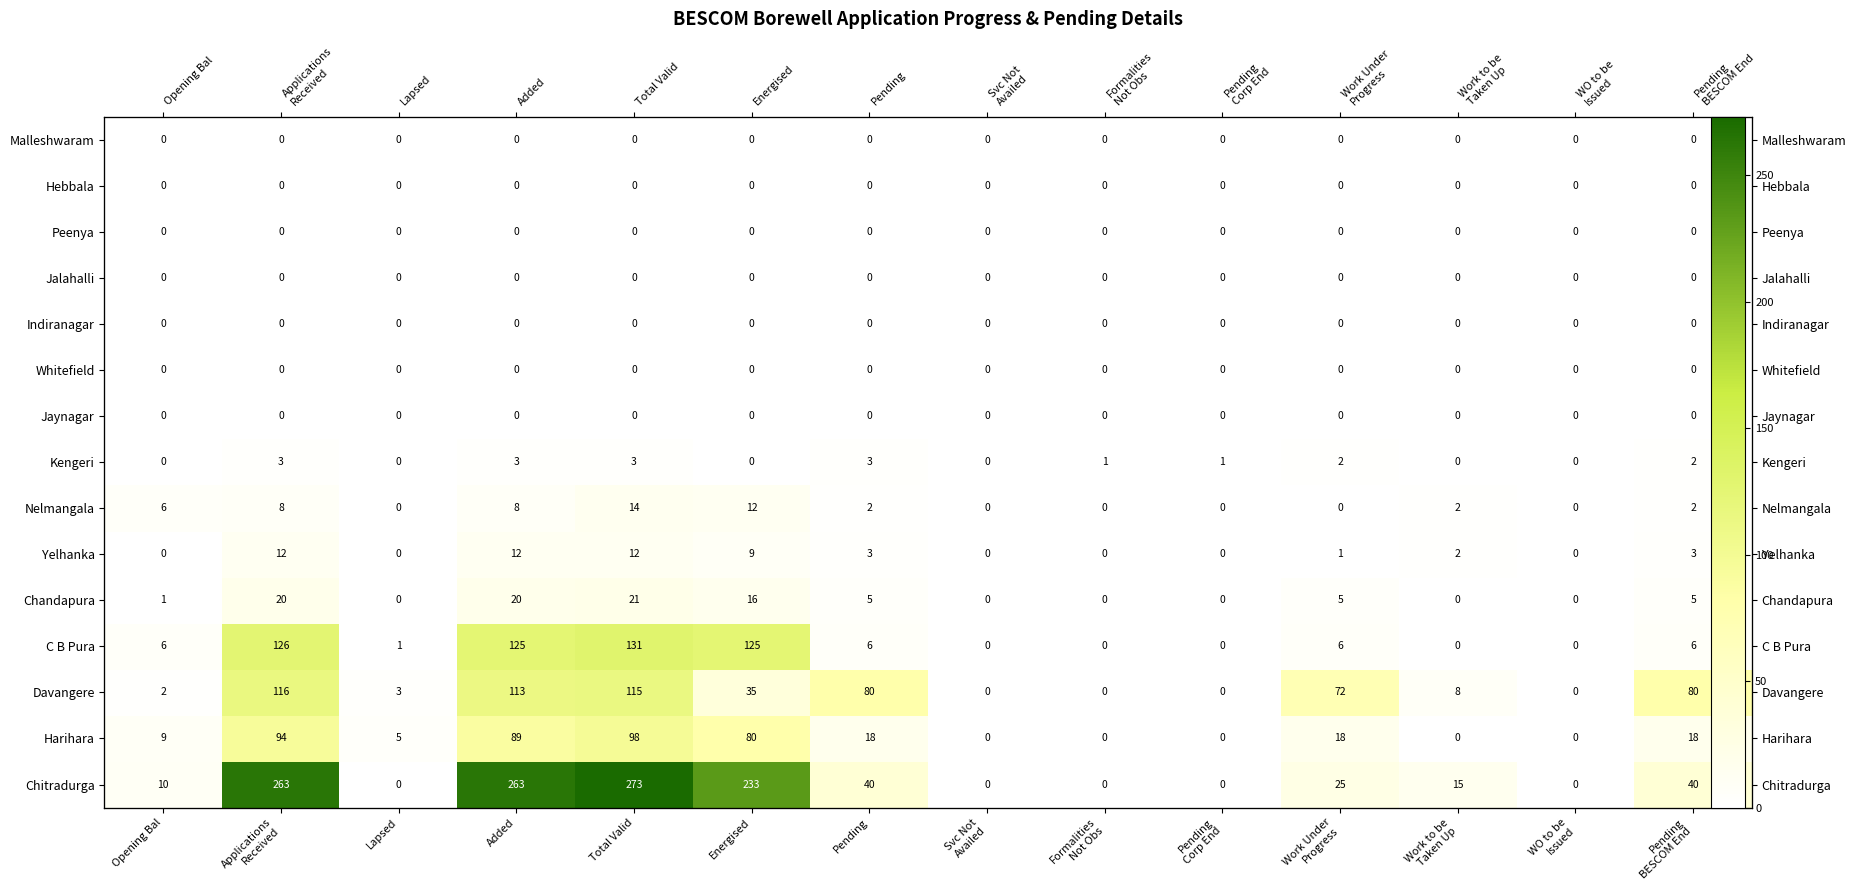

What is the sum of the Harihara values at Pending BESCOM End and Pending?

36